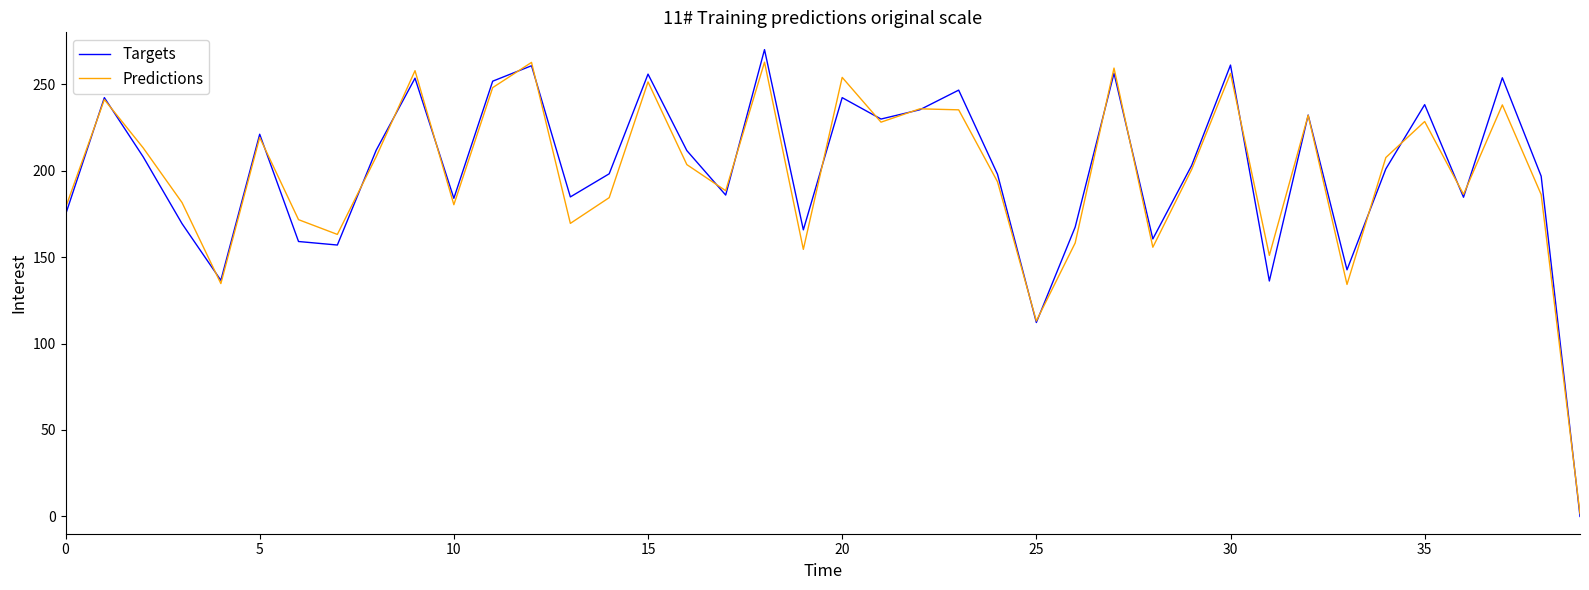

What is the maximum value shown in the chart?

270.0